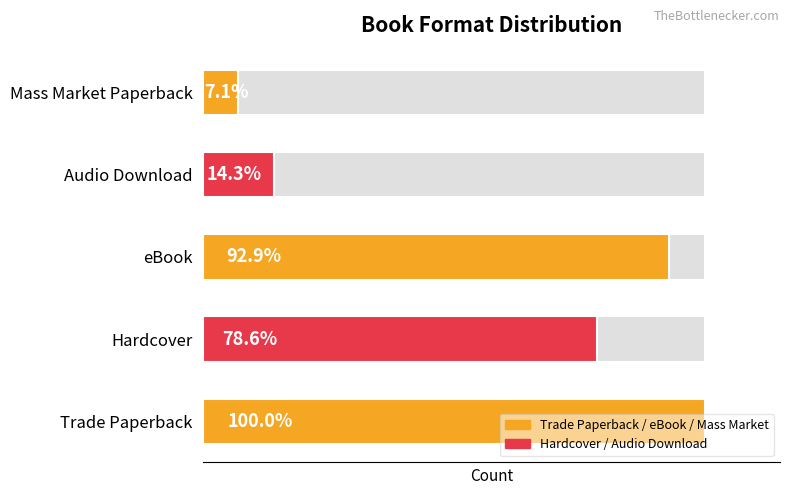

Reading left to right, what are all the values shown in this chart?

0=14	1=11	2=13	3=2	4=1